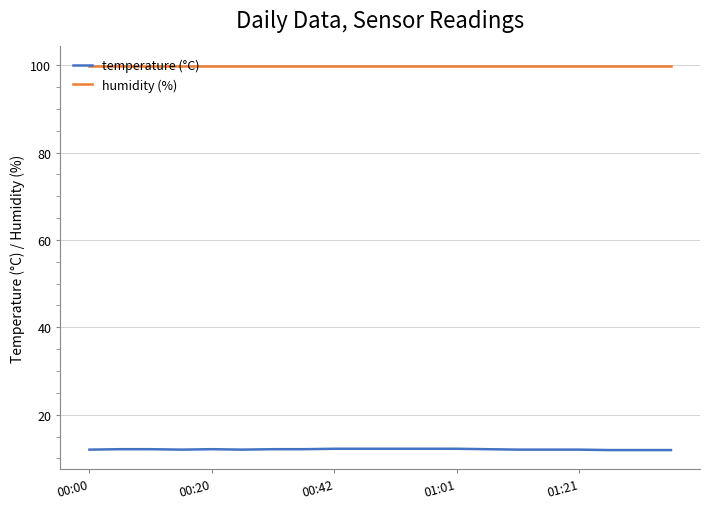

Rank the series by their maximum value, from lowest to highest.

temperature (°C), humidity (%)